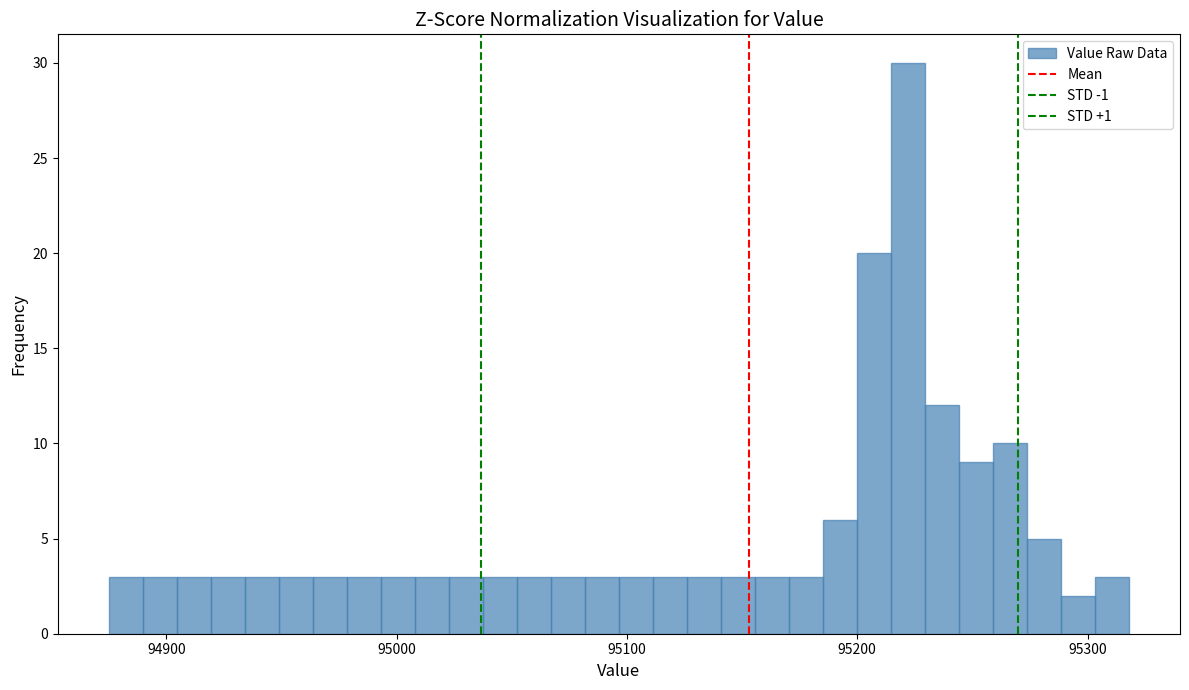

Read against the x-axis, roughly where is the centre of the tallest bar?

95220